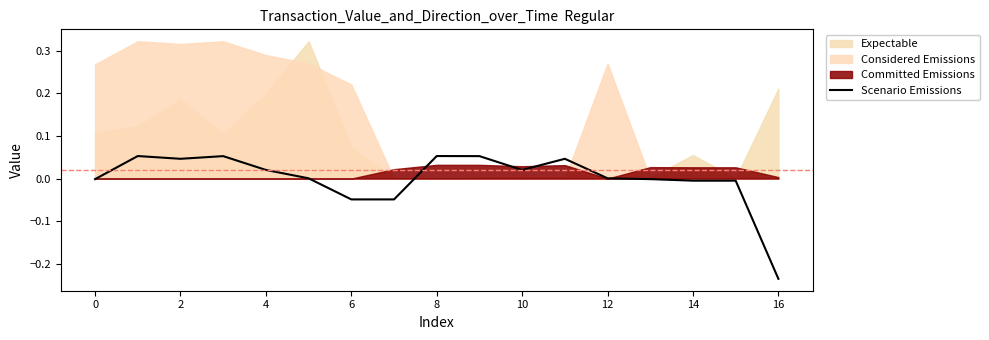

How many lines are shown in the chart?

1